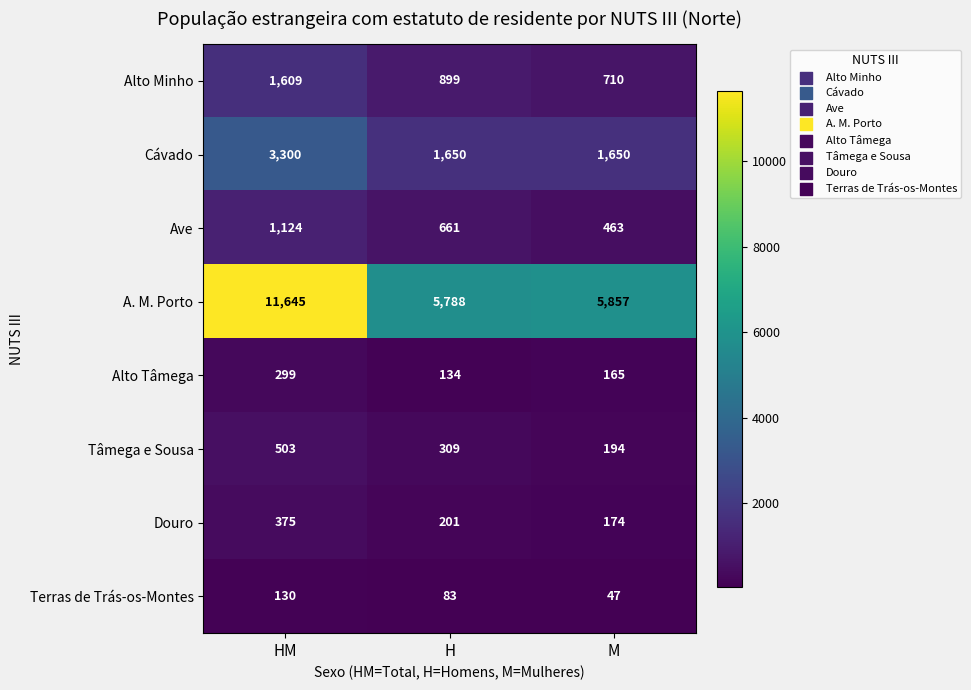

What is the sum of the Terras de Trás-os-Montes values at HM and H?

213